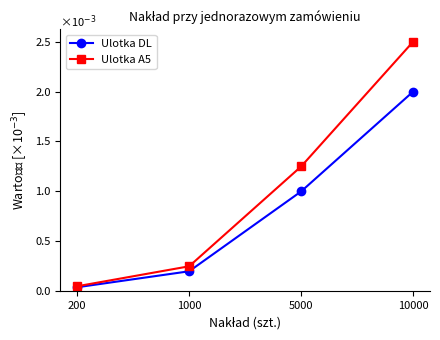

At which category is the sum across all series the highest?

10000